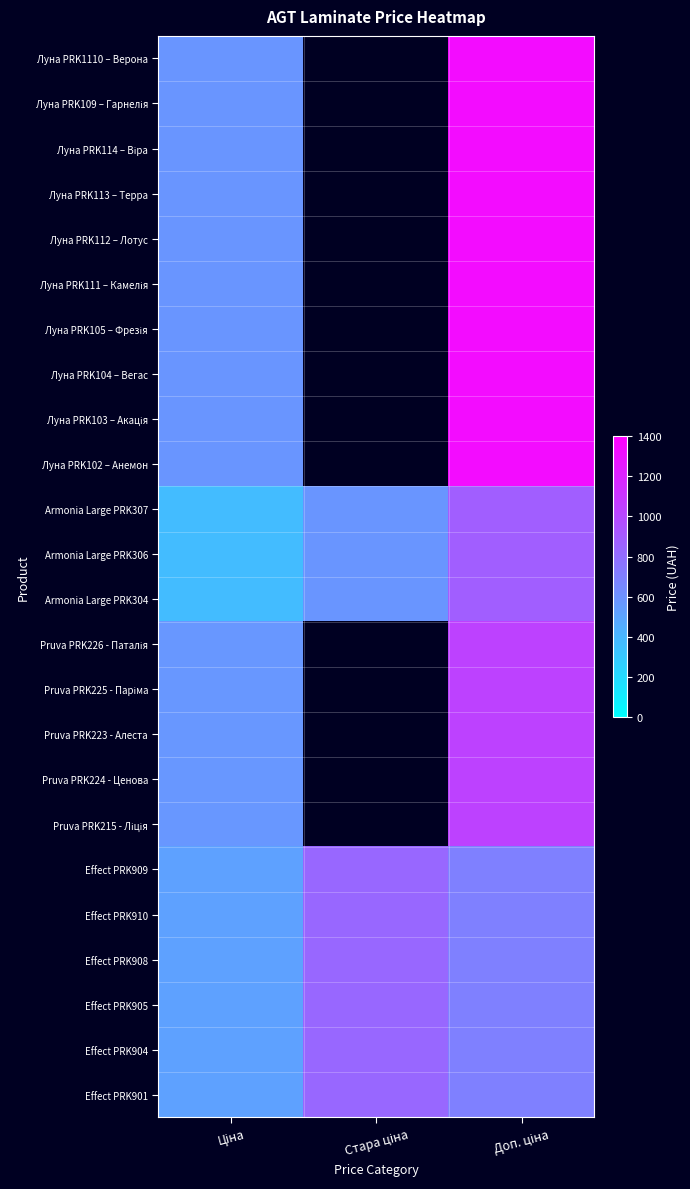

How many categories are shown in the chart?

3